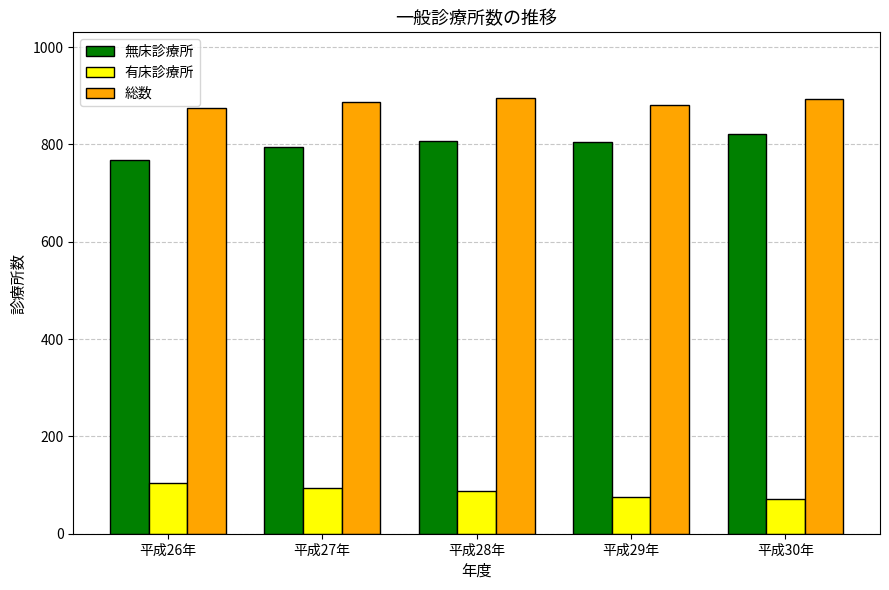

What is the label of the 4th bar from the left?

平成29年